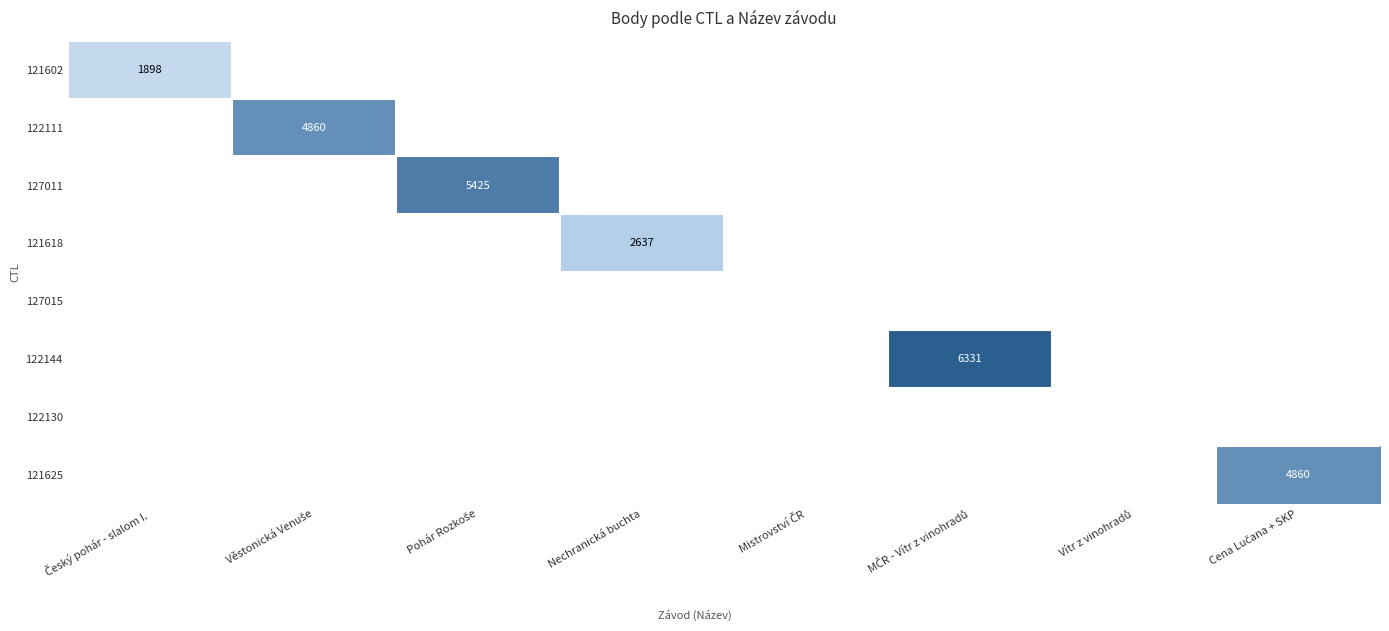

How many categories are shown in the chart?

8